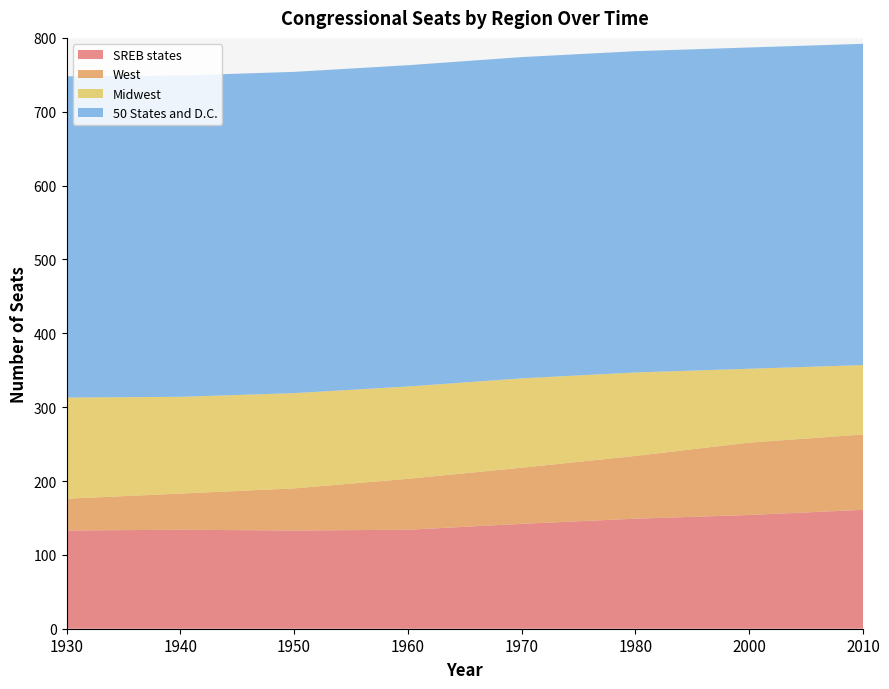

Reading left to right, transcribe all the data shown in this chart.

SREB states: 1930=133	1940=134	1950=133	1960=134	1970=142	1980=149	2000=154	2010=161
West: 1930=43	1940=49	1950=57	1960=69	1970=76	1980=85	2000=98	2010=102
Midwest: 1930=137	1940=131	1950=129	1960=125	1970=121	1980=113	2000=100	2010=94
50 States and D.C.: 1930=435	1940=435	1950=435	1960=435	1970=435	1980=435	2000=435	2010=435